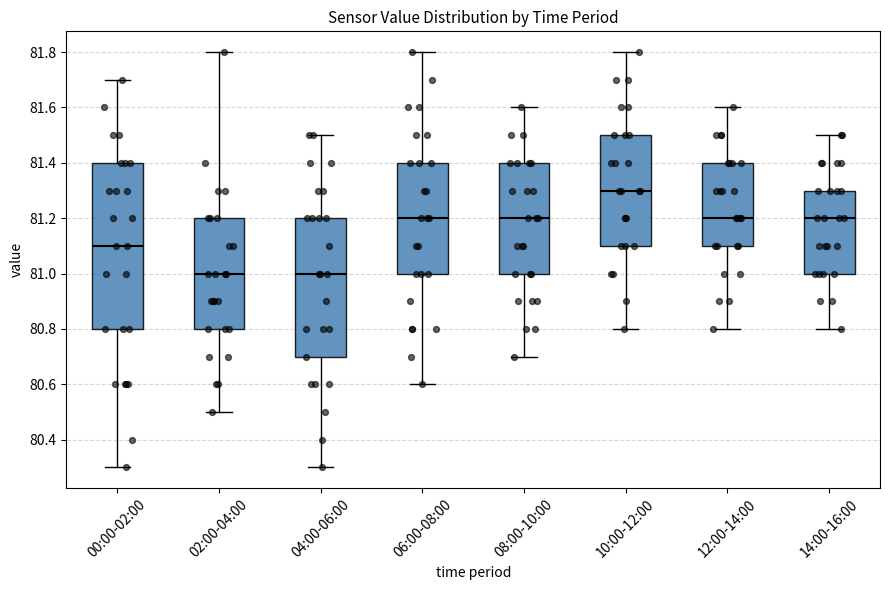

Reading left to right, transcribe this box plot: for each box, give where its median line is, the range the box spans, and where its two whiskers end, as read against the y-axis. The values are not printed on the chart, so give them approximately, as read against the axis.

00:00-02:00: median 81.1, box 80.8 to 81.4, whiskers 80.3 to 81.7
02:00-04:00: median 81.0, box 80.8 to 81.2, whiskers 80.5 to 81.8
04:00-06:00: median 81.0, box 80.7 to 81.2, whiskers 80.3 to 81.5
06:00-08:00: median 81.2, box 81.0 to 81.4, whiskers 80.6 to 81.8
08:00-10:00: median 81.2, box 81.0 to 81.4, whiskers 80.7 to 81.6
10:00-12:00: median 81.3, box 81.1 to 81.5, whiskers 80.8 to 81.8
12:00-14:00: median 81.2, box 81.1 to 81.4, whiskers 80.8 to 81.6
14:00-16:00: median 81.2, box 81.0 to 81.3, whiskers 80.8 to 81.5